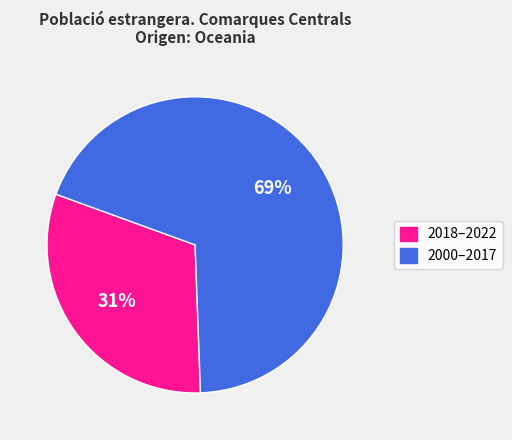

Is there a majority slice in this chart?

Yes